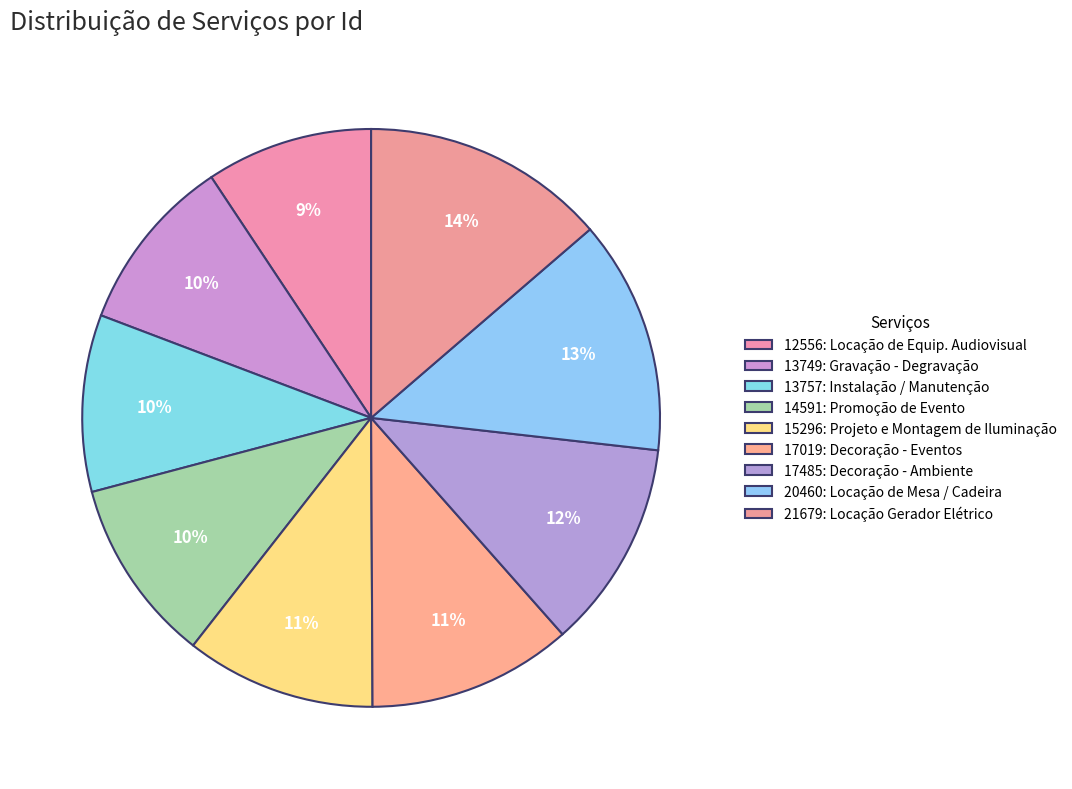

To the nearest percent, what is the average slice percentage?

11%